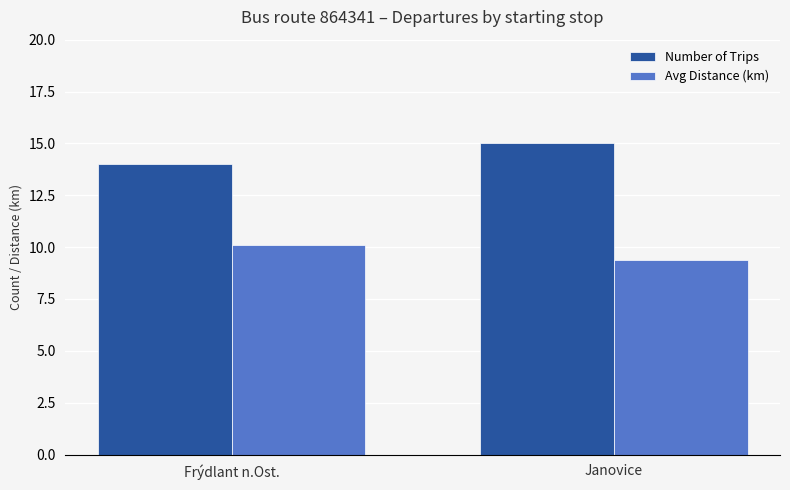

How many bars are there in each group?

2